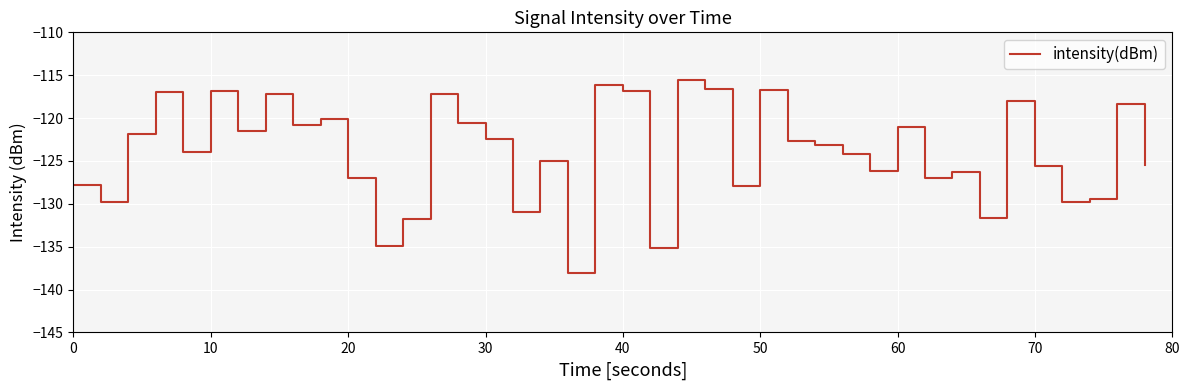

How many interior local peaks (higher than both neighbors) does the data have?

13